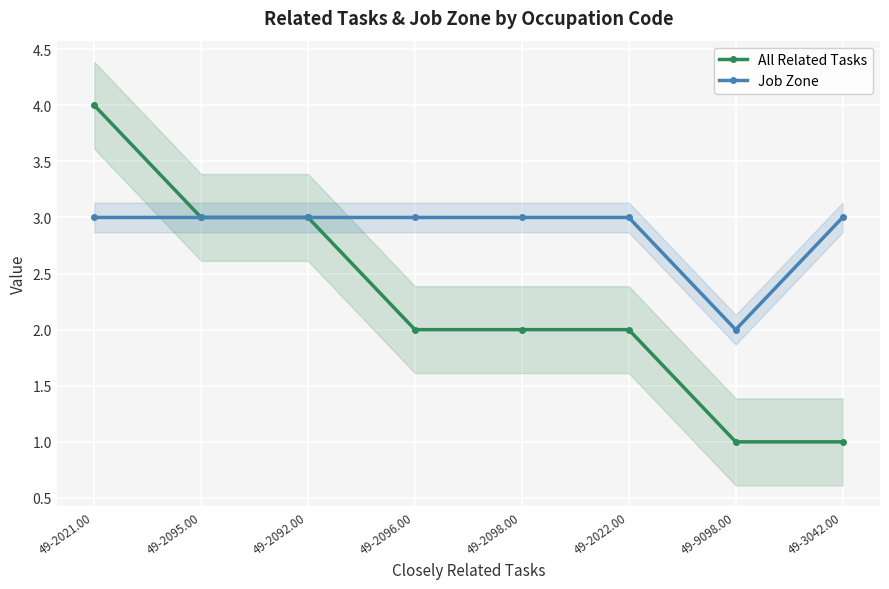

What is the spread (max minus min) of values at 49-2022.00?

1